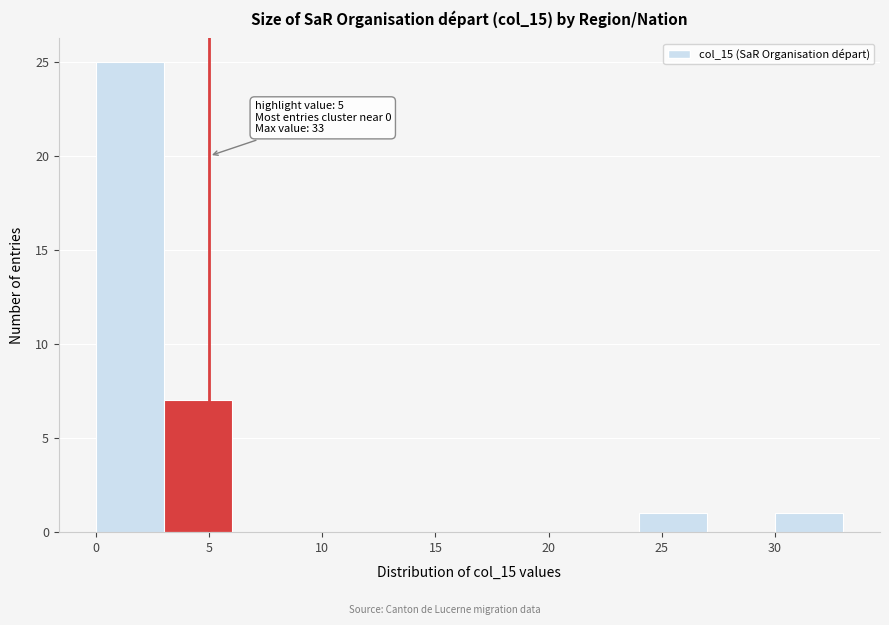

Which range on the x-axis has the tallest bar?

0 to 3